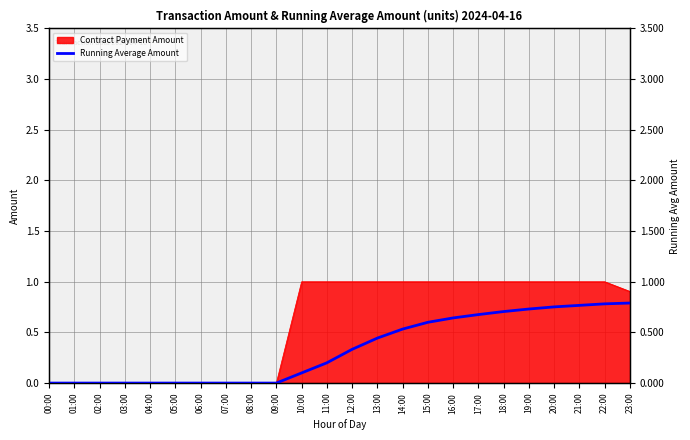

Reading left to right, what are all the values shown in this chart?

00:00=0.0	01:00=0.0	02:00=0.0	03:00=0.0	04:00=0.0	05:00=0.0	06:00=0.0	07:00=0.0	08:00=0.0	09:00=0.0	10:00=0.1	11:00=0.2	12:00=0.3	13:00=0.4	14:00=0.5	15:00=0.6	16:00=0.6	17:00=0.7	18:00=0.7	19:00=0.7	20:00=0.8	21:00=0.8	22:00=0.8	23:00=0.8